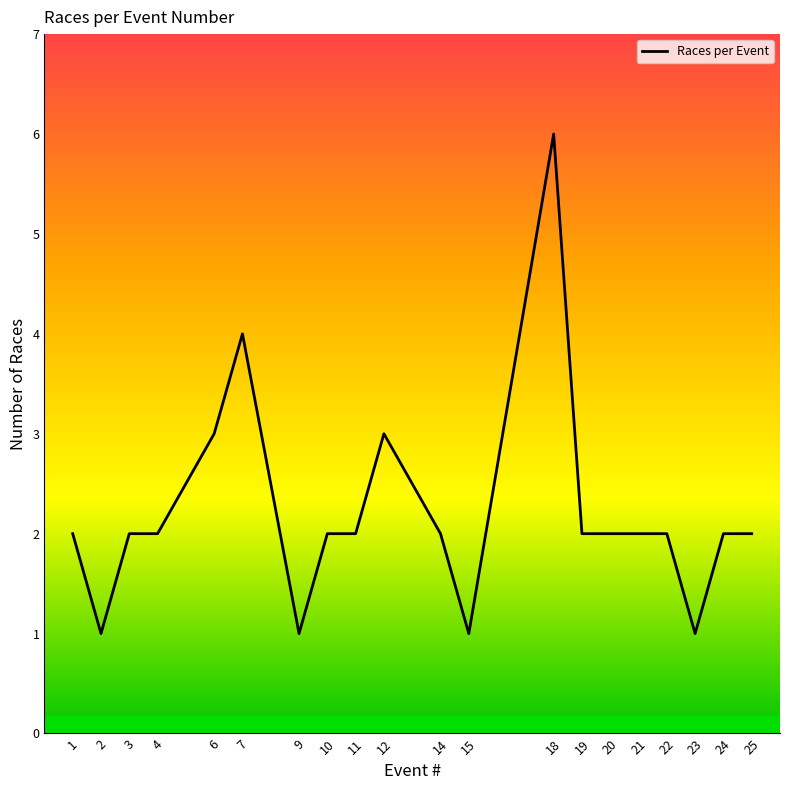

What is the difference between the maximum and minimum values?

5